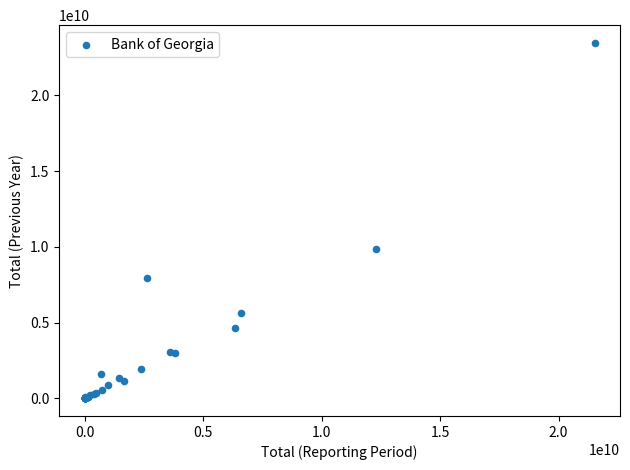

What Y value in the scatter plot is closest to 11734165252?

9851825240.9